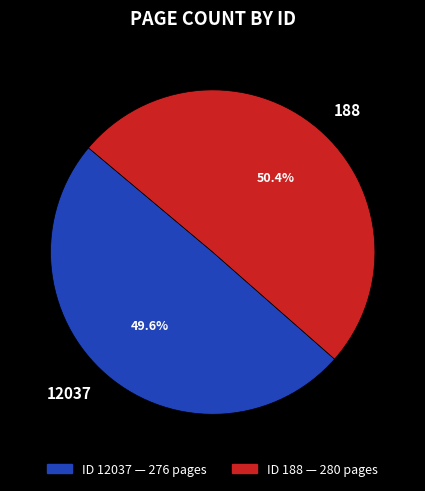

How many slices are in this pie chart?

2